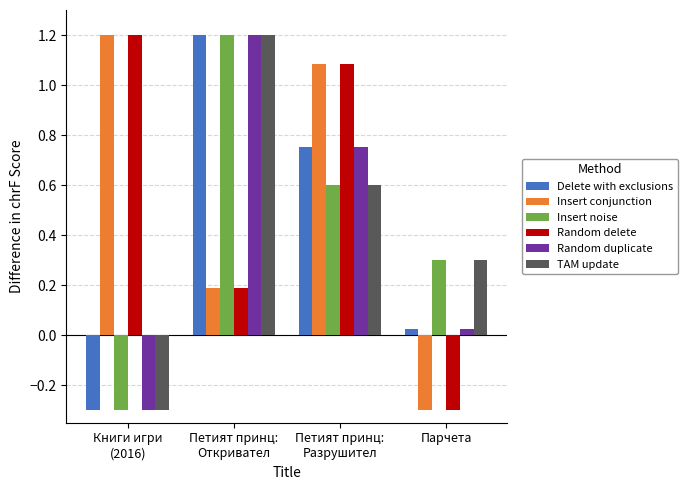

What is the difference between the maximum and minimum values in the Random duplicate series?

1.5